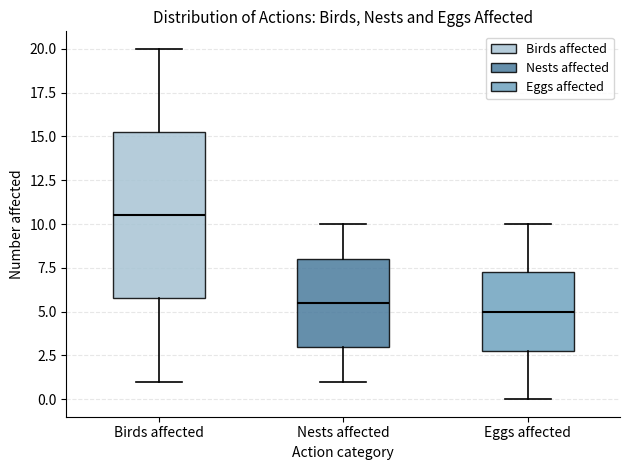

Where is the upper edge of the box for Birds affected on the y-axis? The values are not printed on the chart, so give them approximately, as read against the axis.

15.5